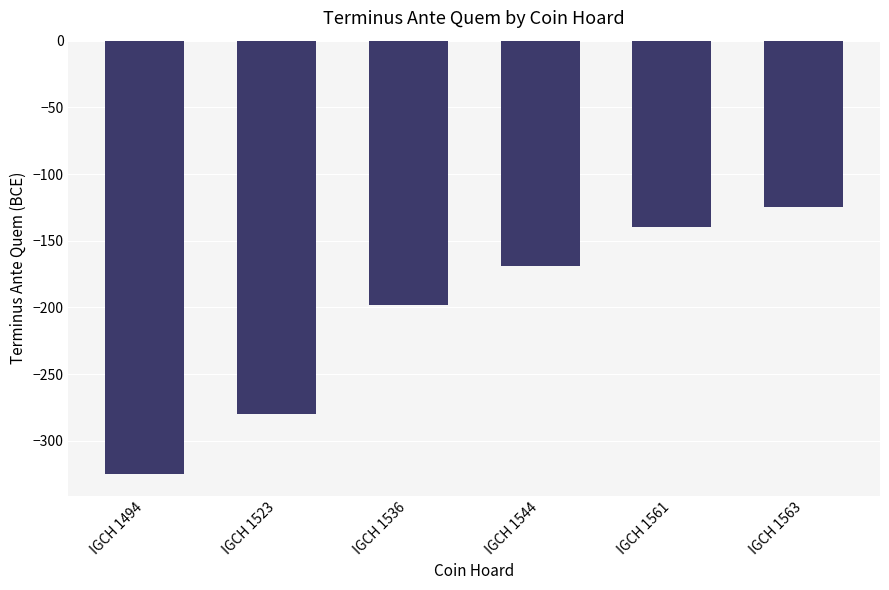

Which has a higher value, IGCH 1561 or IGCH 1523?

IGCH 1561